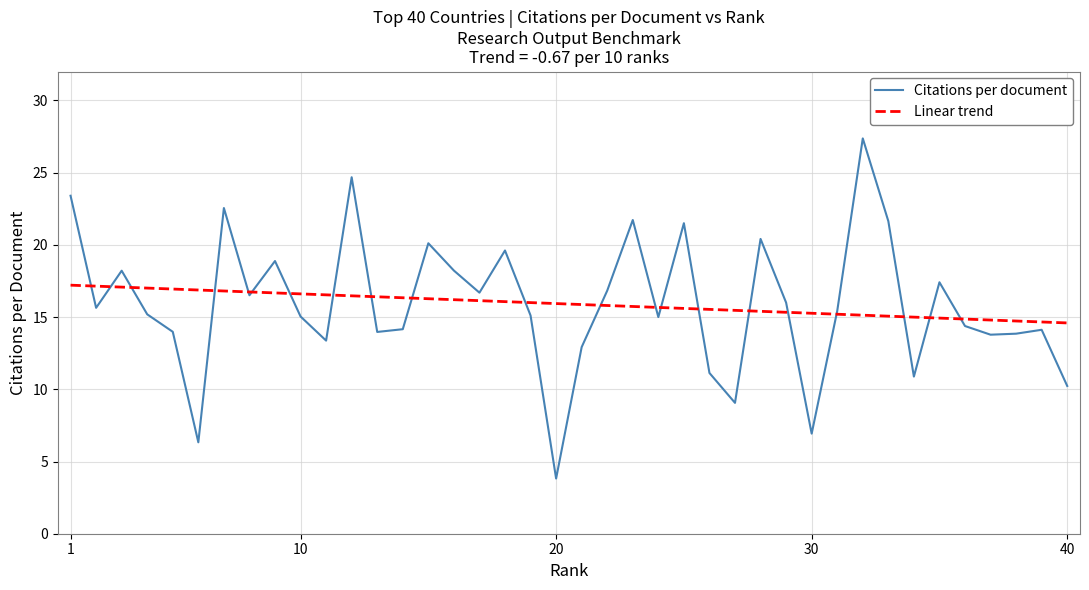

List the series in order of their peak value, highest first.

Citations per document, Linear trend